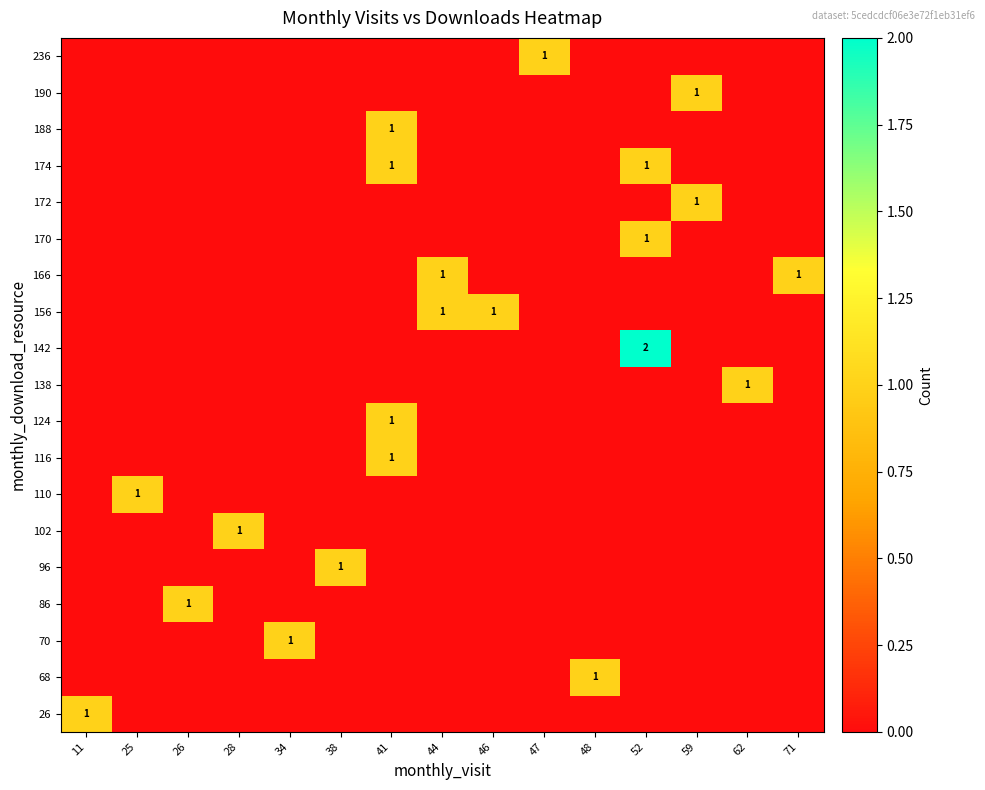

What is the difference between the highest and lowest values at 71?

1